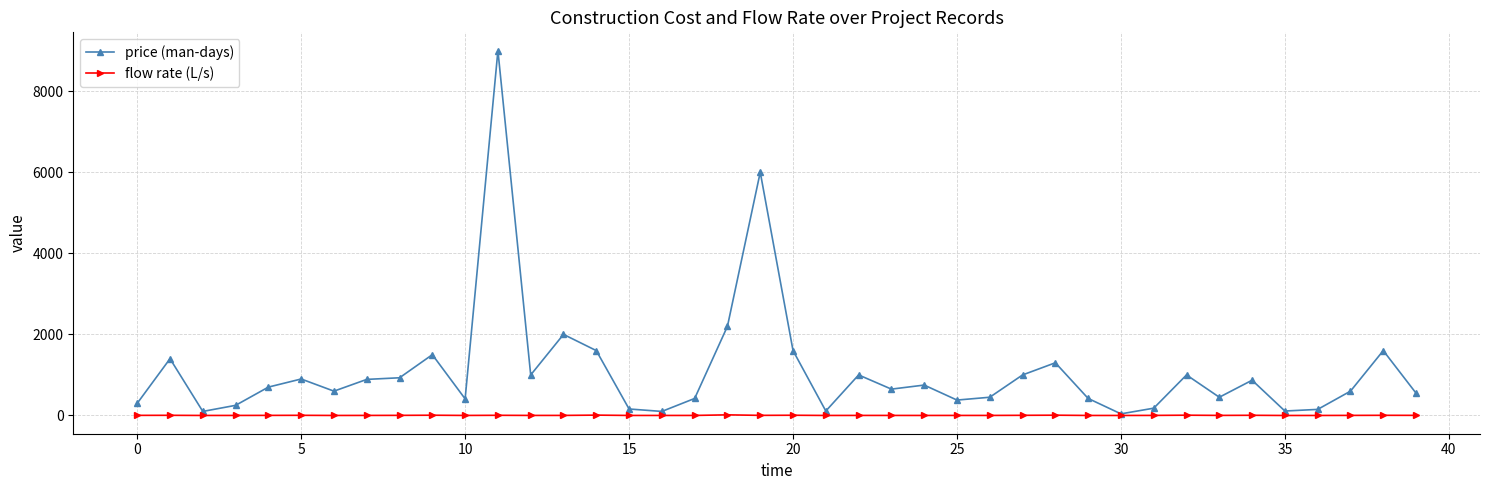

Is this an area chart (filled region under the line)?

No